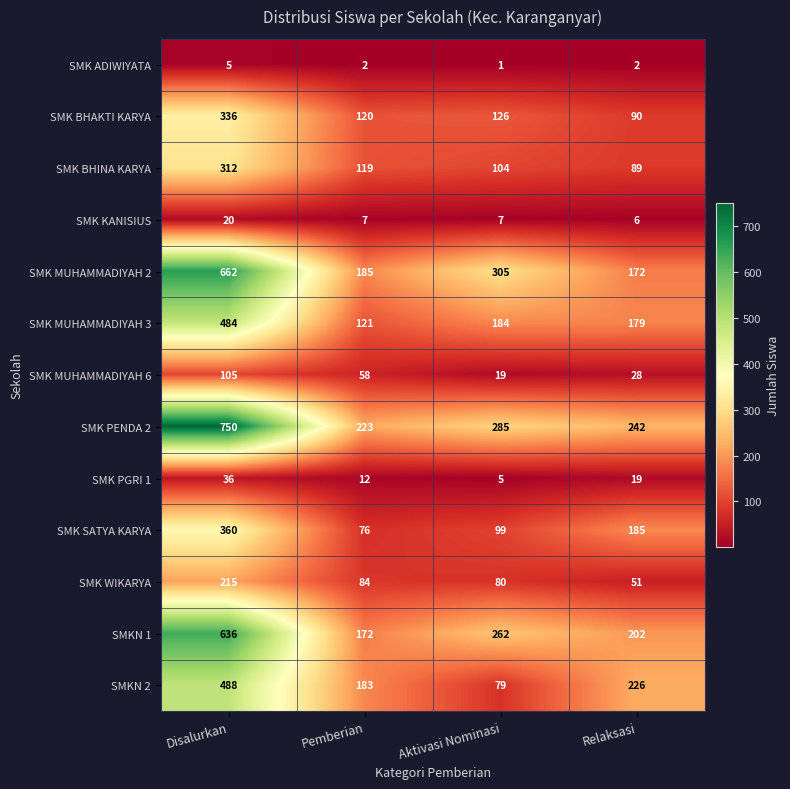

What is the difference between the SMK PENDA 2 values at Relaksasi and Disalurkan?

508